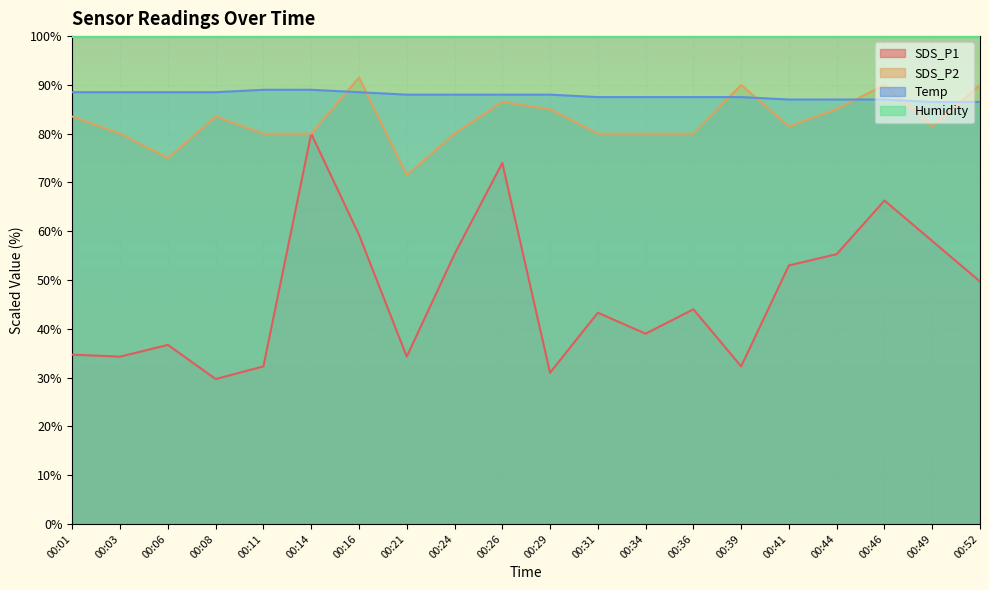

True or false: Temp has a value of 129.3 at 00:21.

False